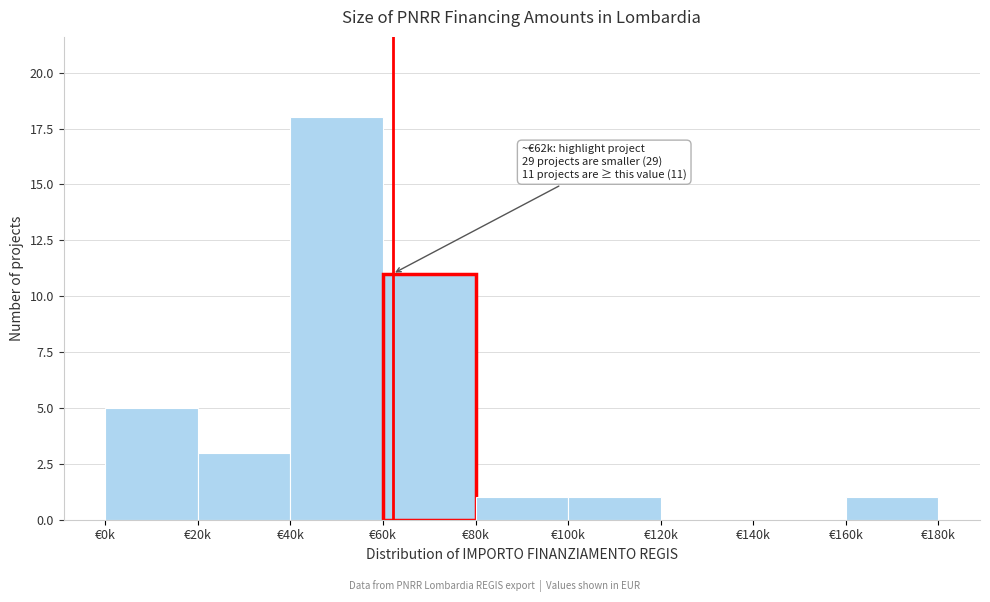

Reading left to right, transcribe all the data shown in this chart.

€0k=5	€20k=3	€40k=18	€60k=11	€80k=1	€100k=1	€120k=0	€140k=0	€160k=1